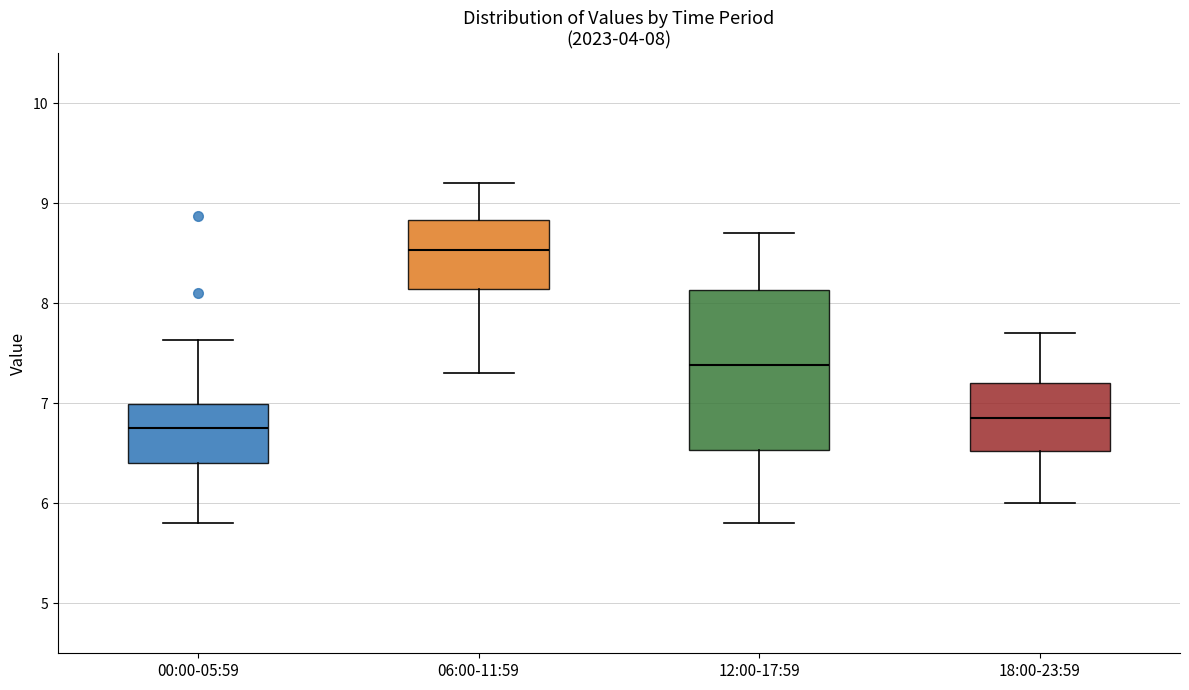

Comparing the boxes themselves (not the whiskers), which one is the tallest?

12:00-17:59